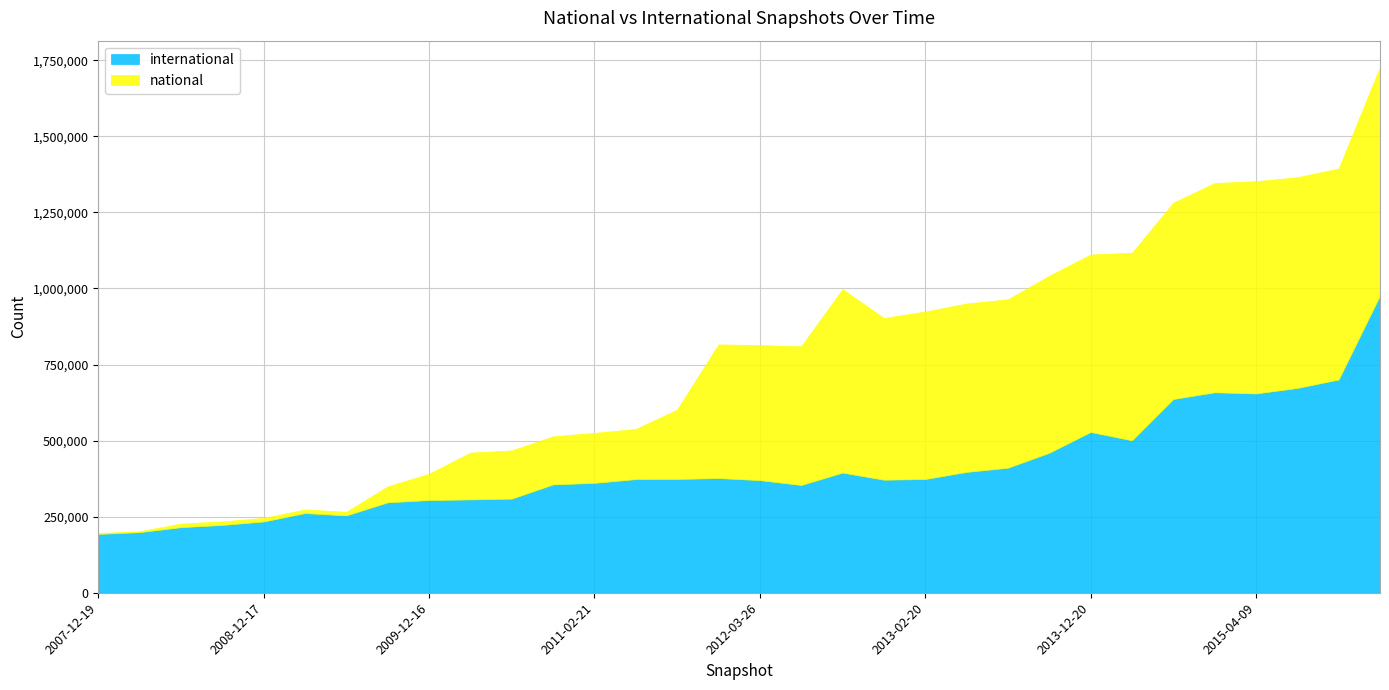

What is the difference between the second highest and second lowest values in the international series?

501833